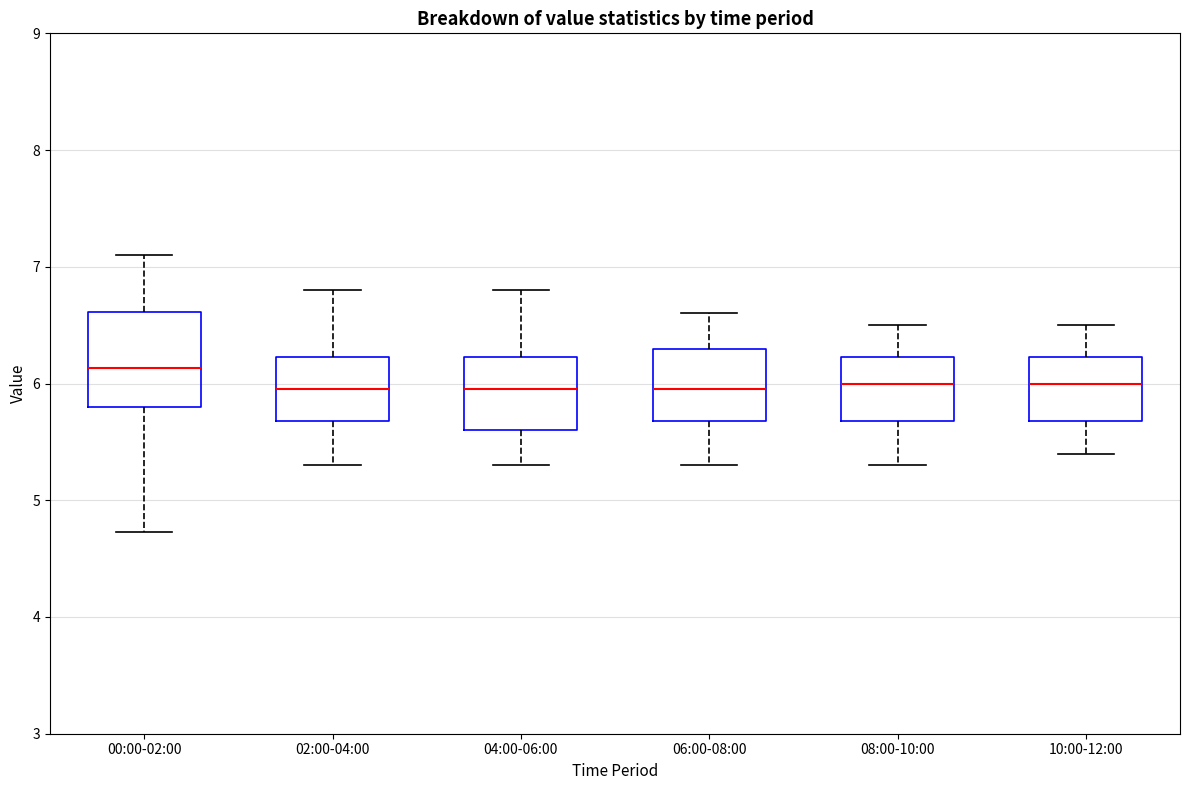

Reading left to right, read every box against the y-axis: the position of its median line, the range the box covers, and the ends of its whiskers. The values are not printed on the chart, so give them approximately, as read against the axis.

00:00-02:00: median 6.1, box 5.8 to 6.6, whiskers 4.7 to 7.1
02:00-04:00: median 6.0, box 5.7 to 6.2, whiskers 5.3 to 6.8
04:00-06:00: median 6.0, box 5.6 to 6.2, whiskers 5.3 to 6.8
06:00-08:00: median 6.0, box 5.7 to 6.3, whiskers 5.3 to 6.6
08:00-10:00: median 6.0, box 5.7 to 6.2, whiskers 5.3 to 6.5
10:00-12:00: median 6.0, box 5.7 to 6.2, whiskers 5.4 to 6.5